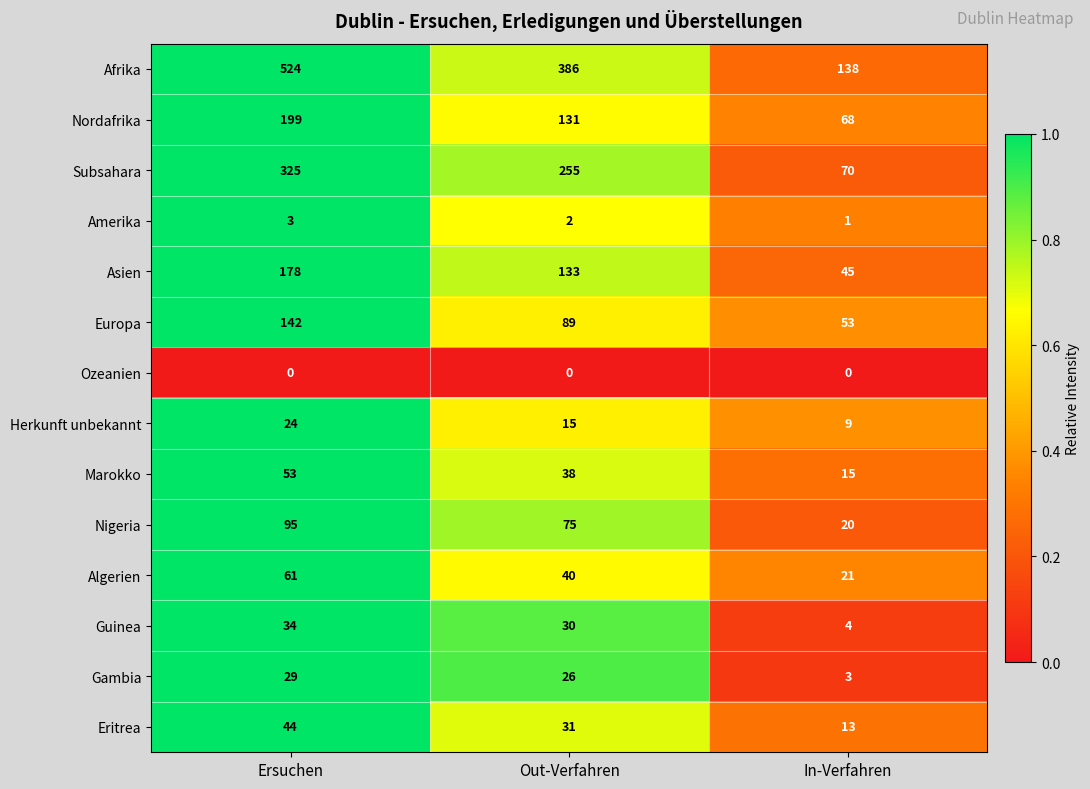

What is the sum of all Afrika values?

1048